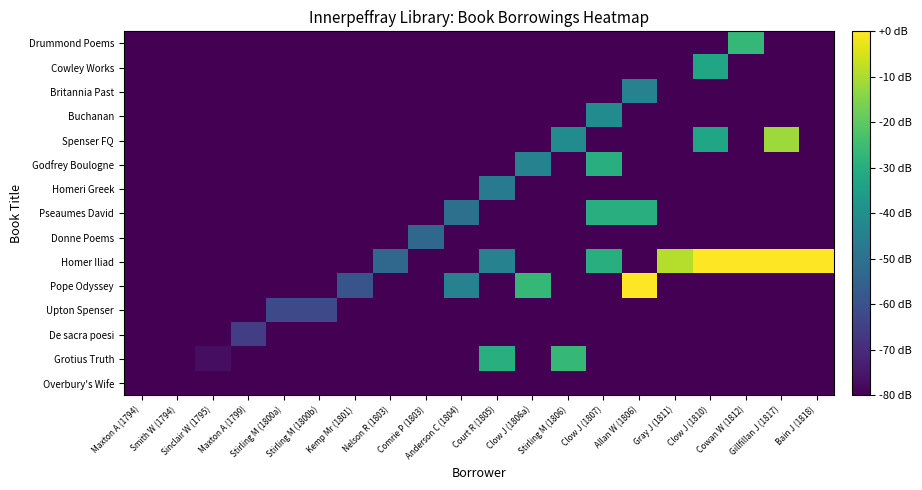

Reading left to right, what are all the values shown in this chart?

Overbury's Wife: Maxton A (1794)=-80.0	Smith W (1794)=-90.0	Sinclair W (1795)=-90.0	Maxton A (1799)=-90.0	Stirling M (1800a)=-90.0	Stirling M (1800b)=-90.0	Kemp Mr (1801)=-90.0	Nelson R (1803)=-90.0	Comrie P (1803)=-90.0	Anderson C (1804)=-90.0	Court R (1805)=-90.0	Clow J (1806a)=-90.0	Stirling M (1806)=-90.0	Clow J (1807)=-90.0	Allan W (1806)=-90.0	Gray J (1811)=-90.0	Clow J (1810)=-90.0	Cowan W (1812)=-90.0	Gillfillan J (1817)=-90.0	Bain J (1818)=-90.0
Grotius Truth: Maxton A (1794)=-90.0	Smith W (1794)=-80.0	Sinclair W (1795)=-77.0	Maxton A (1799)=-90.0	Stirling M (1800a)=-90.0	Stirling M (1800b)=-90.0	Kemp Mr (1801)=-90.0	Nelson R (1803)=-90.0	Comrie P (1803)=-90.0	Anderson C (1804)=-90.0	Court R (1805)=-29.6	Clow J (1806a)=-90.0	Stirling M (1806)=-26.7	Clow J (1807)=-90.0	Allan W (1806)=-90.0	Gray J (1811)=-90.0	Clow J (1810)=-90.0	Cowan W (1812)=-90.0	Gillfillan J (1817)=-90.0	Bain J (1818)=-90.0
De sacra poesi: Maxton A (1794)=-90.0	Smith W (1794)=-90.0	Sinclair W (1795)=-90.0	Maxton A (1799)=-65.2	Stirling M (1800a)=-90.0	Stirling M (1800b)=-90.0	Kemp Mr (1801)=-90.0	Nelson R (1803)=-90.0	Comrie P (1803)=-90.0	Anderson C (1804)=-90.0	Court R (1805)=-90.0	Clow J (1806a)=-90.0	Stirling M (1806)=-90.0	Clow J (1807)=-90.0	Allan W (1806)=-90.0	Gray J (1811)=-90.0	Clow J (1810)=-90.0	Cowan W (1812)=-90.0	Gillfillan J (1817)=-90.0	Bain J (1818)=-90.0
Upton Spenser: Maxton A (1794)=-90.0	Smith W (1794)=-90.0	Sinclair W (1795)=-90.0	Maxton A (1799)=-90.0	Stirling M (1800a)=-62.2	Stirling M (1800b)=-62.2	Kemp Mr (1801)=-90.0	Nelson R (1803)=-90.0	Comrie P (1803)=-90.0	Anderson C (1804)=-90.0	Court R (1805)=-90.0	Clow J (1806a)=-90.0	Stirling M (1806)=-90.0	Clow J (1807)=-90.0	Allan W (1806)=-90.0	Gray J (1811)=-90.0	Clow J (1810)=-90.0	Cowan W (1812)=-90.0	Gillfillan J (1817)=-90.0	Bain J (1818)=-90.0
Pope Odyssey: Maxton A (1794)=-90.0	Smith W (1794)=-90.0	Sinclair W (1795)=-90.0	Maxton A (1799)=-90.0	Stirling M (1800a)=-90.0	Stirling M (1800b)=-90.0	Kemp Mr (1801)=-59.3	Nelson R (1803)=-90.0	Comrie P (1803)=-90.0	Anderson C (1804)=-44.4	Court R (1805)=-90.0	Clow J (1806a)=-26.7	Stirling M (1806)=-90.0	Clow J (1807)=-90.0	Allan W (1806)=0.0	Gray J (1811)=-90.0	Clow J (1810)=-90.0	Cowan W (1812)=-90.0	Gillfillan J (1817)=-90.0	Bain J (1818)=-90.0
Homer Iliad: Maxton A (1794)=-90.0	Smith W (1794)=-90.0	Sinclair W (1795)=-90.0	Maxton A (1799)=-90.0	Stirling M (1800a)=-90.0	Stirling M (1800b)=-90.0	Kemp Mr (1801)=-90.0	Nelson R (1803)=-53.3	Comrie P (1803)=-90.0	Anderson C (1804)=-90.0	Court R (1805)=-44.4	Clow J (1806a)=-90.0	Stirling M (1806)=-90.0	Clow J (1807)=-29.6	Allan W (1806)=-90.0	Gray J (1811)=-8.9	Clow J (1810)=0.0	Cowan W (1812)=0.0	Gillfillan J (1817)=0.0	Bain J (1818)=0.0
Donne Poems: Maxton A (1794)=-90.0	Smith W (1794)=-90.0	Sinclair W (1795)=-90.0	Maxton A (1799)=-90.0	Stirling M (1800a)=-90.0	Stirling M (1800b)=-90.0	Kemp Mr (1801)=-90.0	Nelson R (1803)=-90.0	Comrie P (1803)=-53.3	Anderson C (1804)=-90.0	Court R (1805)=-90.0	Clow J (1806a)=-90.0	Stirling M (1806)=-90.0	Clow J (1807)=-90.0	Allan W (1806)=-90.0	Gray J (1811)=-90.0	Clow J (1810)=-90.0	Cowan W (1812)=-90.0	Gillfillan J (1817)=-90.0	Bain J (1818)=-90.0
Pseaumes David: Maxton A (1794)=-90.0	Smith W (1794)=-90.0	Sinclair W (1795)=-90.0	Maxton A (1799)=-90.0	Stirling M (1800a)=-90.0	Stirling M (1800b)=-90.0	Kemp Mr (1801)=-90.0	Nelson R (1803)=-90.0	Comrie P (1803)=-90.0	Anderson C (1804)=-50.4	Court R (1805)=-90.0	Clow J (1806a)=-90.0	Stirling M (1806)=-90.0	Clow J (1807)=-29.6	Allan W (1806)=-29.6	Gray J (1811)=-90.0	Clow J (1810)=-90.0	Cowan W (1812)=-90.0	Gillfillan J (1817)=-90.0	Bain J (1818)=-90.0
Homeri Greek: Maxton A (1794)=-90.0	Smith W (1794)=-90.0	Sinclair W (1795)=-90.0	Maxton A (1799)=-90.0	Stirling M (1800a)=-90.0	Stirling M (1800b)=-90.0	Kemp Mr (1801)=-90.0	Nelson R (1803)=-90.0	Comrie P (1803)=-90.0	Anderson C (1804)=-90.0	Court R (1805)=-47.4	Clow J (1806a)=-90.0	Stirling M (1806)=-90.0	Clow J (1807)=-90.0	Allan W (1806)=-90.0	Gray J (1811)=-90.0	Clow J (1810)=-90.0	Cowan W (1812)=-90.0	Gillfillan J (1817)=-90.0	Bain J (1818)=-90.0
Godfrey Boulogne: Maxton A (1794)=-90.0	Smith W (1794)=-90.0	Sinclair W (1795)=-90.0	Maxton A (1799)=-90.0	Stirling M (1800a)=-90.0	Stirling M (1800b)=-90.0	Kemp Mr (1801)=-90.0	Nelson R (1803)=-90.0	Comrie P (1803)=-90.0	Anderson C (1804)=-90.0	Court R (1805)=-90.0	Clow J (1806a)=-44.4	Stirling M (1806)=-90.0	Clow J (1807)=-29.6	Allan W (1806)=-90.0	Gray J (1811)=-90.0	Clow J (1810)=-90.0	Cowan W (1812)=-90.0	Gillfillan J (1817)=-90.0	Bain J (1818)=-90.0
Spenser FQ: Maxton A (1794)=-90.0	Smith W (1794)=-90.0	Sinclair W (1795)=-90.0	Maxton A (1799)=-90.0	Stirling M (1800a)=-90.0	Stirling M (1800b)=-90.0	Kemp Mr (1801)=-90.0	Nelson R (1803)=-90.0	Comrie P (1803)=-90.0	Anderson C (1804)=-90.0	Court R (1805)=-90.0	Clow J (1806a)=-90.0	Stirling M (1806)=-41.5	Clow J (1807)=-90.0	Allan W (1806)=-90.0	Gray J (1811)=-90.0	Clow J (1810)=-32.6	Cowan W (1812)=-90.0	Gillfillan J (1817)=-11.9	Bain J (1818)=-90.0
Buchanan: Maxton A (1794)=-90.0	Smith W (1794)=-90.0	Sinclair W (1795)=-90.0	Maxton A (1799)=-90.0	Stirling M (1800a)=-90.0	Stirling M (1800b)=-90.0	Kemp Mr (1801)=-90.0	Nelson R (1803)=-90.0	Comrie P (1803)=-90.0	Anderson C (1804)=-90.0	Court R (1805)=-90.0	Clow J (1806a)=-90.0	Stirling M (1806)=-90.0	Clow J (1807)=-41.5	Allan W (1806)=-90.0	Gray J (1811)=-90.0	Clow J (1810)=-90.0	Cowan W (1812)=-90.0	Gillfillan J (1817)=-90.0	Bain J (1818)=-90.0
Britannia Past: Maxton A (1794)=-90.0	Smith W (1794)=-90.0	Sinclair W (1795)=-90.0	Maxton A (1799)=-90.0	Stirling M (1800a)=-90.0	Stirling M (1800b)=-90.0	Kemp Mr (1801)=-90.0	Nelson R (1803)=-90.0	Comrie P (1803)=-90.0	Anderson C (1804)=-90.0	Court R (1805)=-90.0	Clow J (1806a)=-90.0	Stirling M (1806)=-90.0	Clow J (1807)=-90.0	Allan W (1806)=-44.4	Gray J (1811)=-90.0	Clow J (1810)=-90.0	Cowan W (1812)=-90.0	Gillfillan J (1817)=-90.0	Bain J (1818)=-90.0
Cowley Works: Maxton A (1794)=-90.0	Smith W (1794)=-90.0	Sinclair W (1795)=-90.0	Maxton A (1799)=-90.0	Stirling M (1800a)=-90.0	Stirling M (1800b)=-90.0	Kemp Mr (1801)=-90.0	Nelson R (1803)=-90.0	Comrie P (1803)=-90.0	Anderson C (1804)=-90.0	Court R (1805)=-90.0	Clow J (1806a)=-90.0	Stirling M (1806)=-90.0	Clow J (1807)=-90.0	Allan W (1806)=-90.0	Gray J (1811)=-90.0	Clow J (1810)=-32.6	Cowan W (1812)=-90.0	Gillfillan J (1817)=-90.0	Bain J (1818)=-90.0
Drummond Poems: Maxton A (1794)=-90.0	Smith W (1794)=-90.0	Sinclair W (1795)=-90.0	Maxton A (1799)=-90.0	Stirling M (1800a)=-90.0	Stirling M (1800b)=-90.0	Kemp Mr (1801)=-90.0	Nelson R (1803)=-90.0	Comrie P (1803)=-90.0	Anderson C (1804)=-90.0	Court R (1805)=-90.0	Clow J (1806a)=-90.0	Stirling M (1806)=-90.0	Clow J (1807)=-90.0	Allan W (1806)=-90.0	Gray J (1811)=-90.0	Clow J (1810)=-90.0	Cowan W (1812)=-26.7	Gillfillan J (1817)=-90.0	Bain J (1818)=-90.0